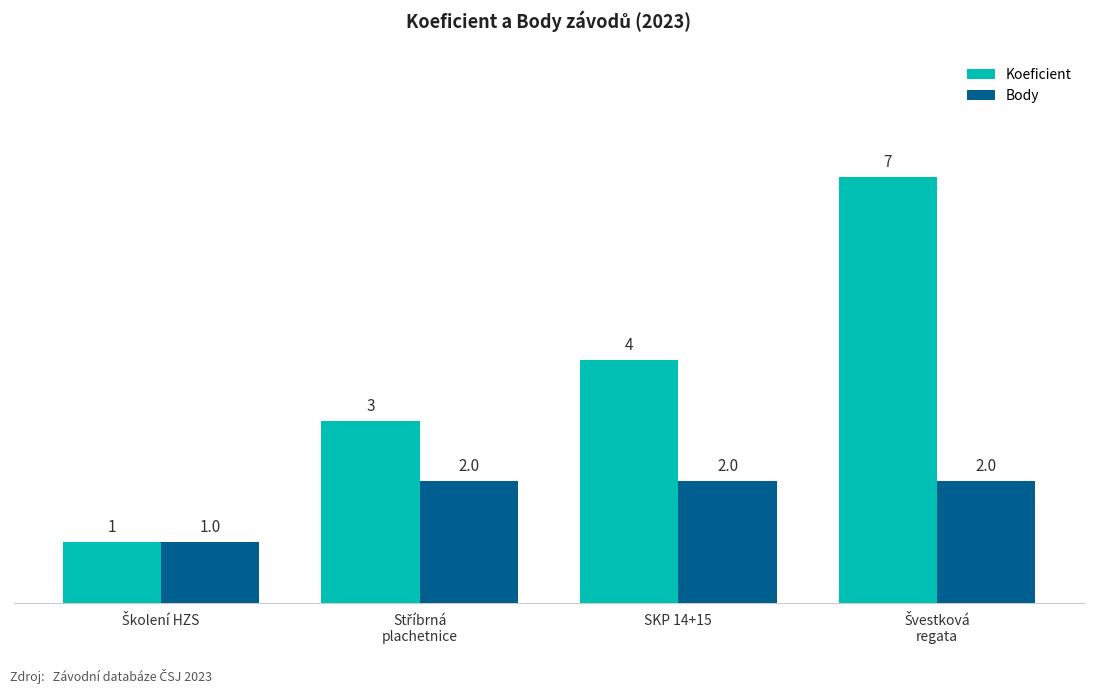

Which series has the largest total across all categories?

Koeficient